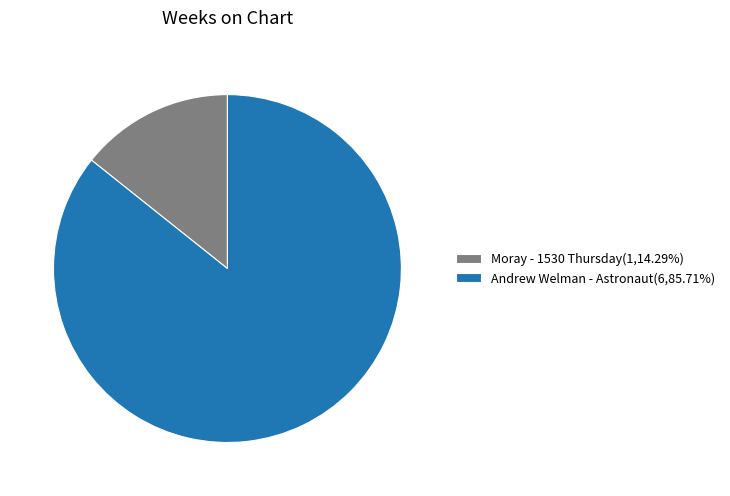

Is it true that Moray - 1530 Thursday is 14% of the pie?

True